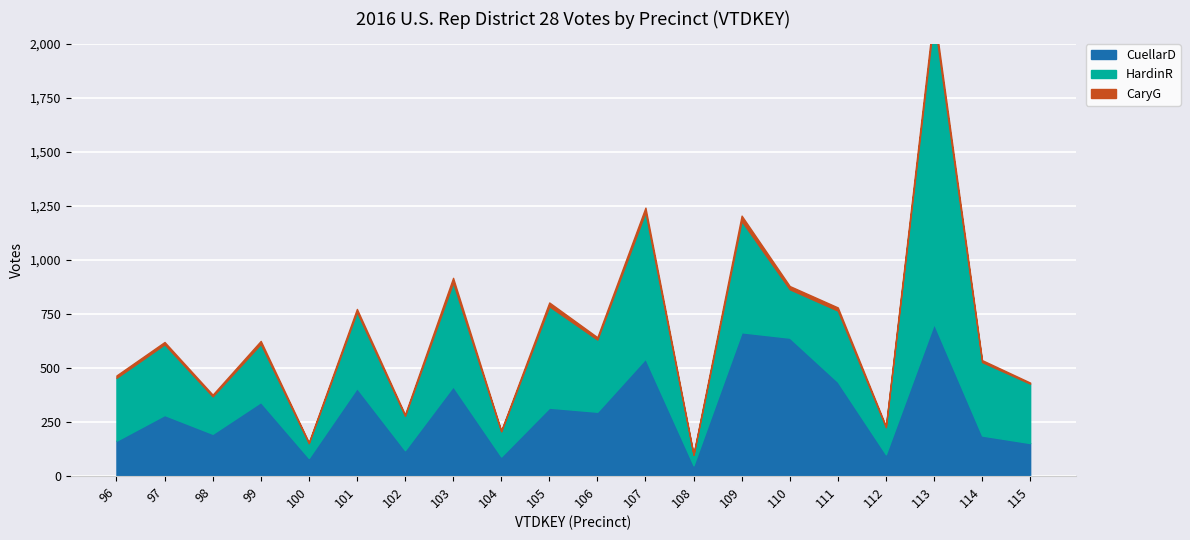

What is the difference between the maximum and minimum values in the CuellarD series?

656